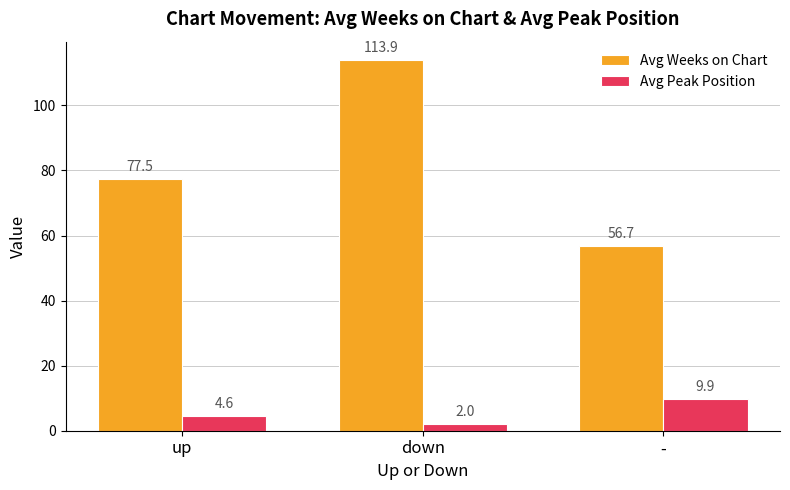

How many bars are there in each group?

2